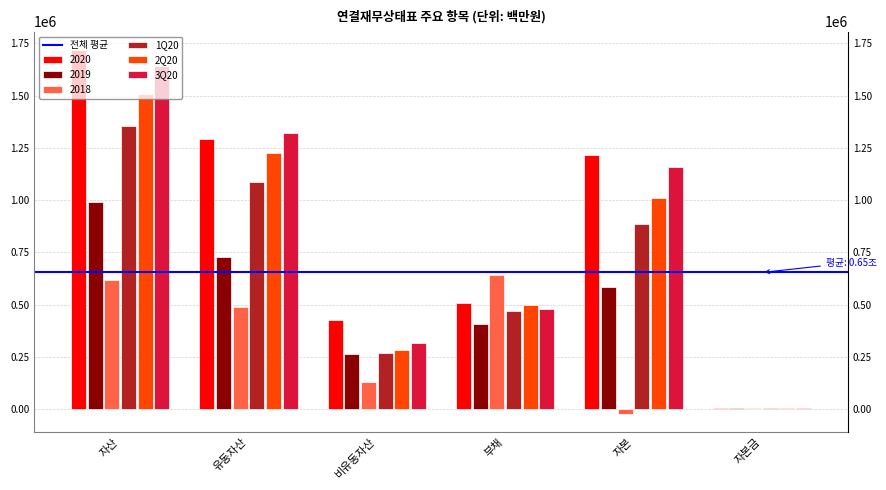

Is it true that 1Q20 equals 1362864.3 at 자본?

False